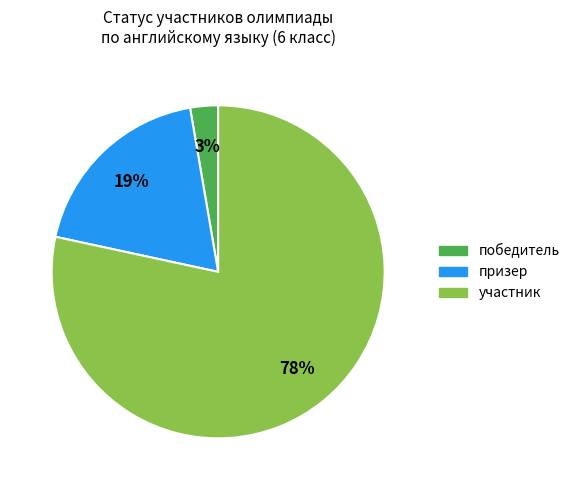

To the nearest percent, what is the average slice percentage?

33%